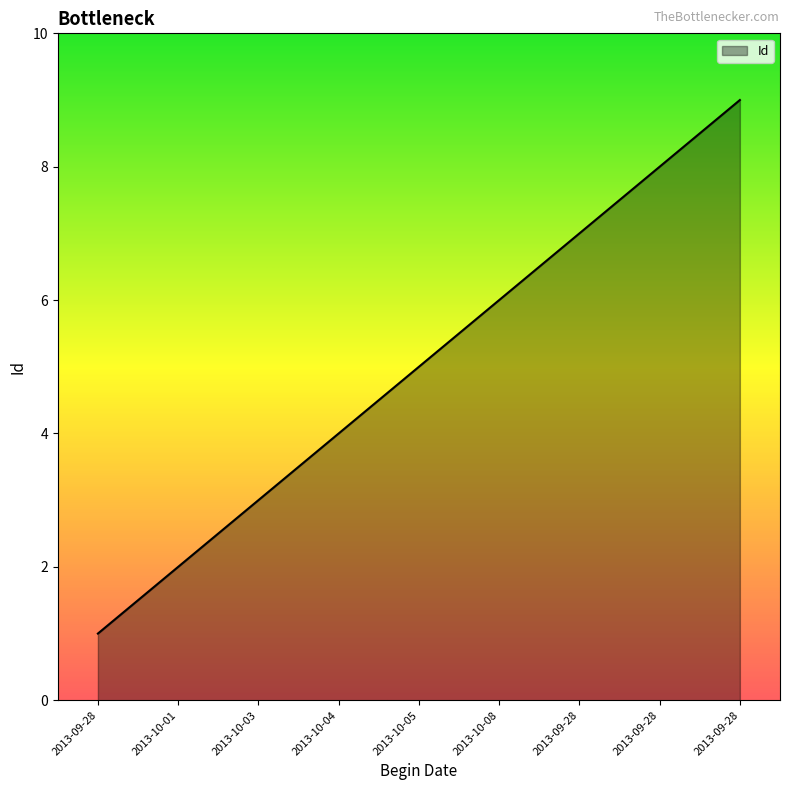

What is the maximum value shown in the chart?

9